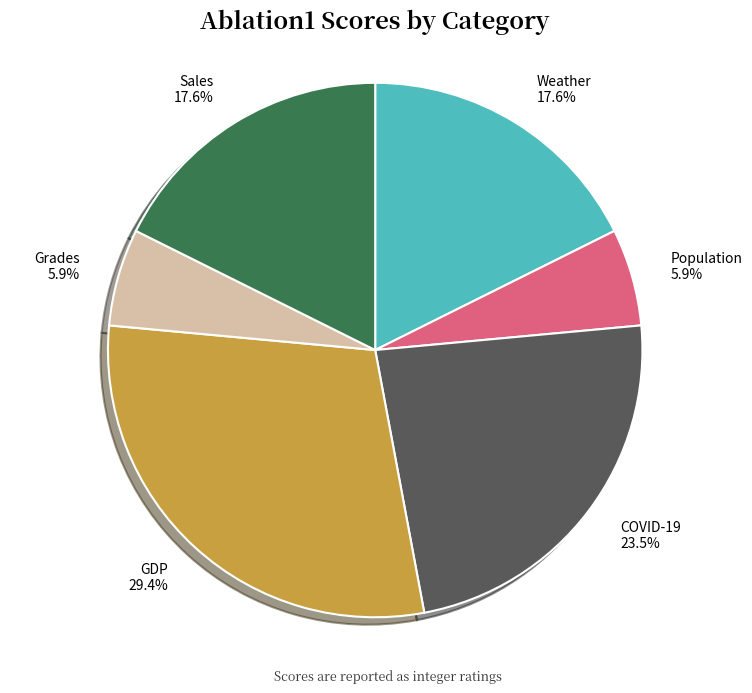

Which has a higher value, GDP or Population?

GDP